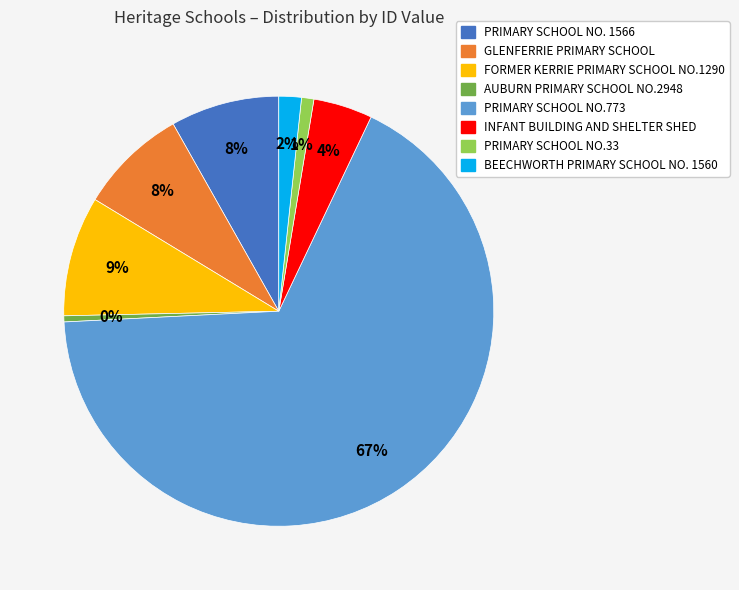

True or false: FORMER KERRIE PRIMARY SCHOOL NO.1290 accounts for 9% of the total.

True